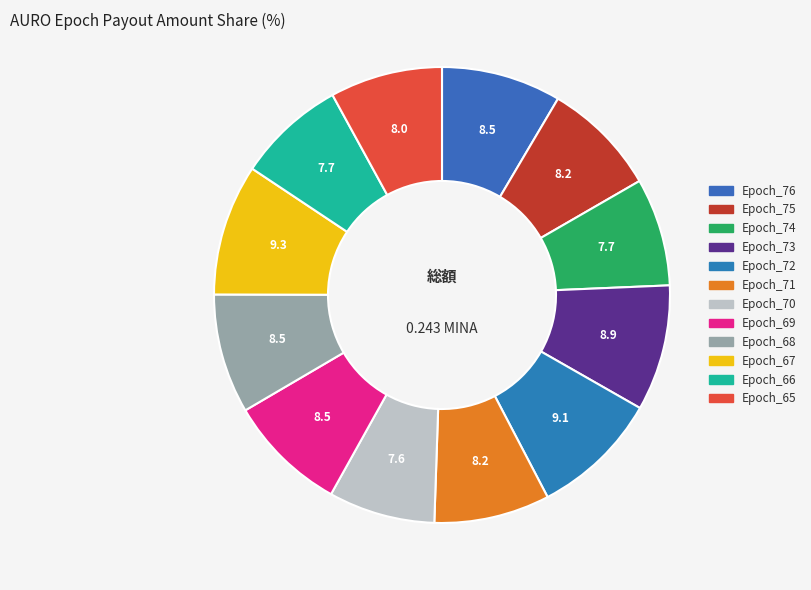

Is it true that Epoch_75 is 8% of the pie?

True